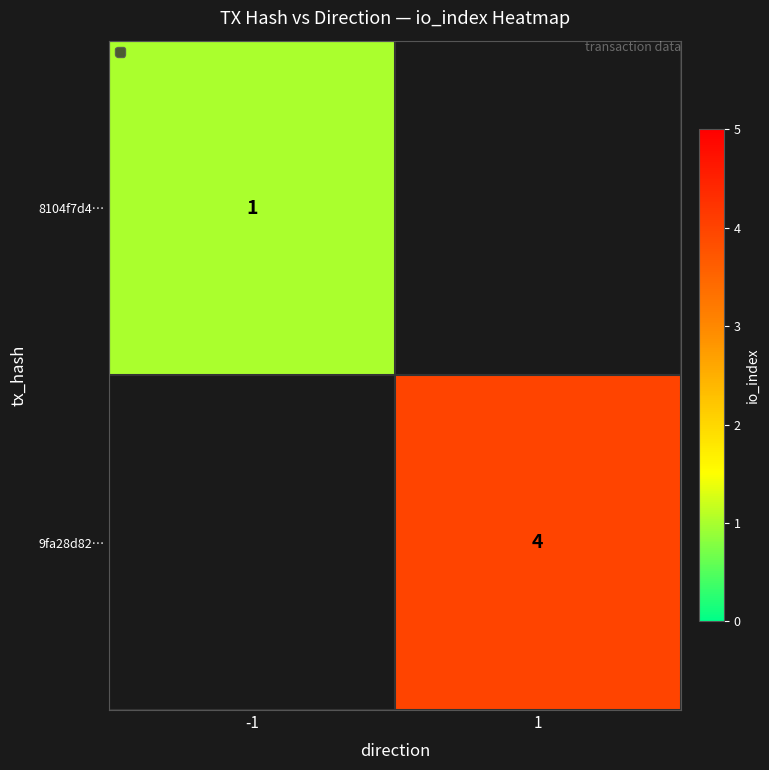

What is the smallest value displayed?

1.0